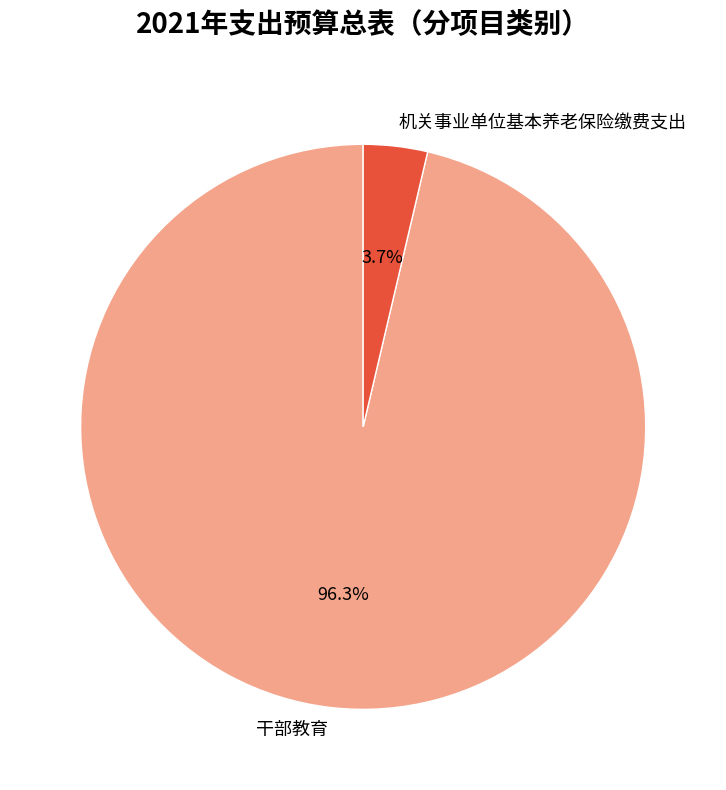

What percentage is the 机关事业单位基本养老保险缴费支出 slice, to the nearest percent?

4%